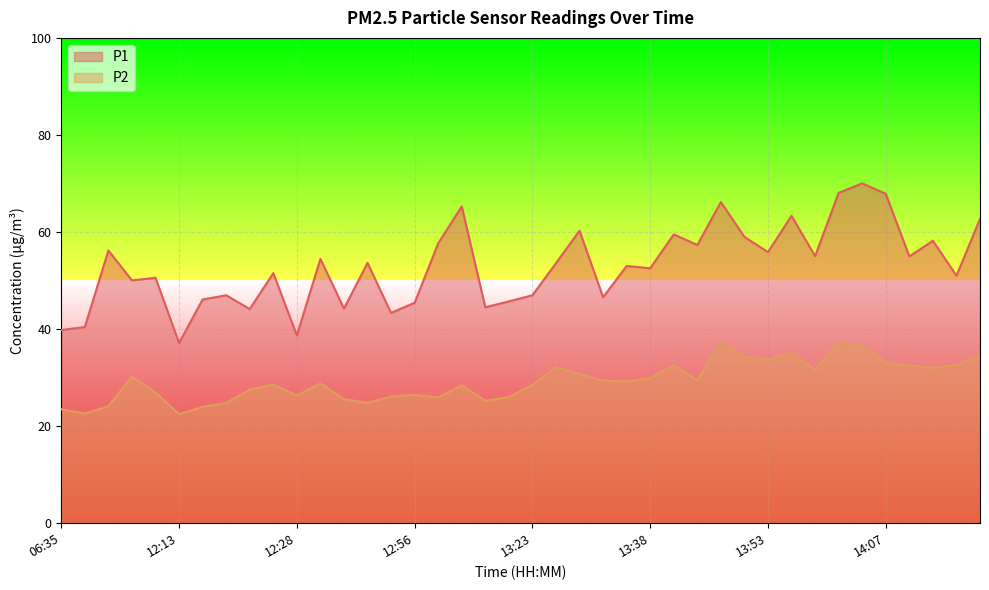

What is the highest value of the P1 series?

70.0